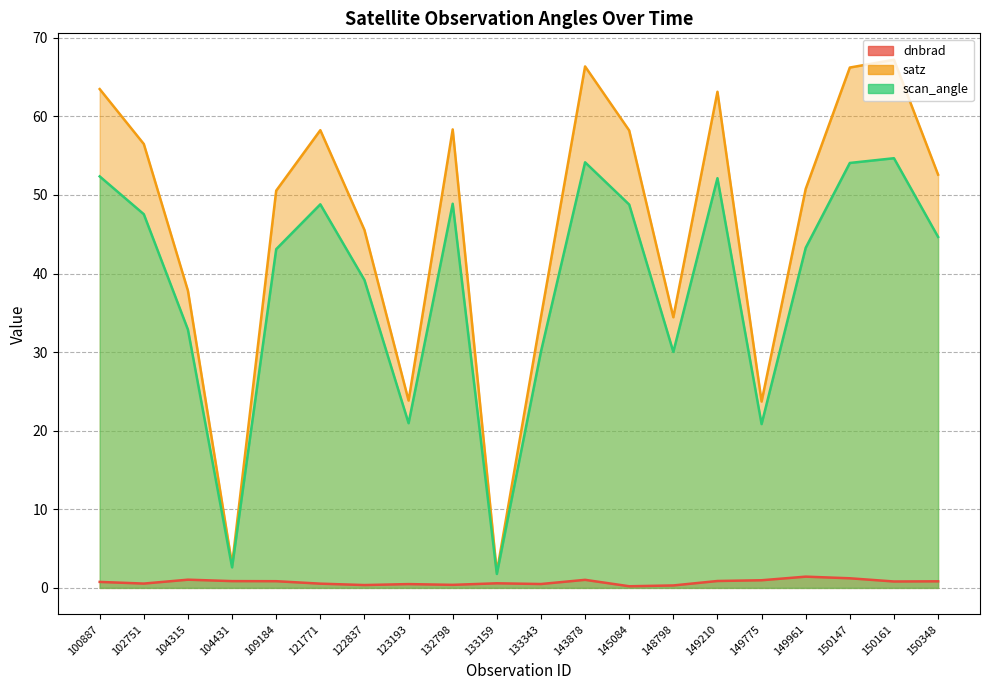

What is the sum of all scan_angle values?

770.8